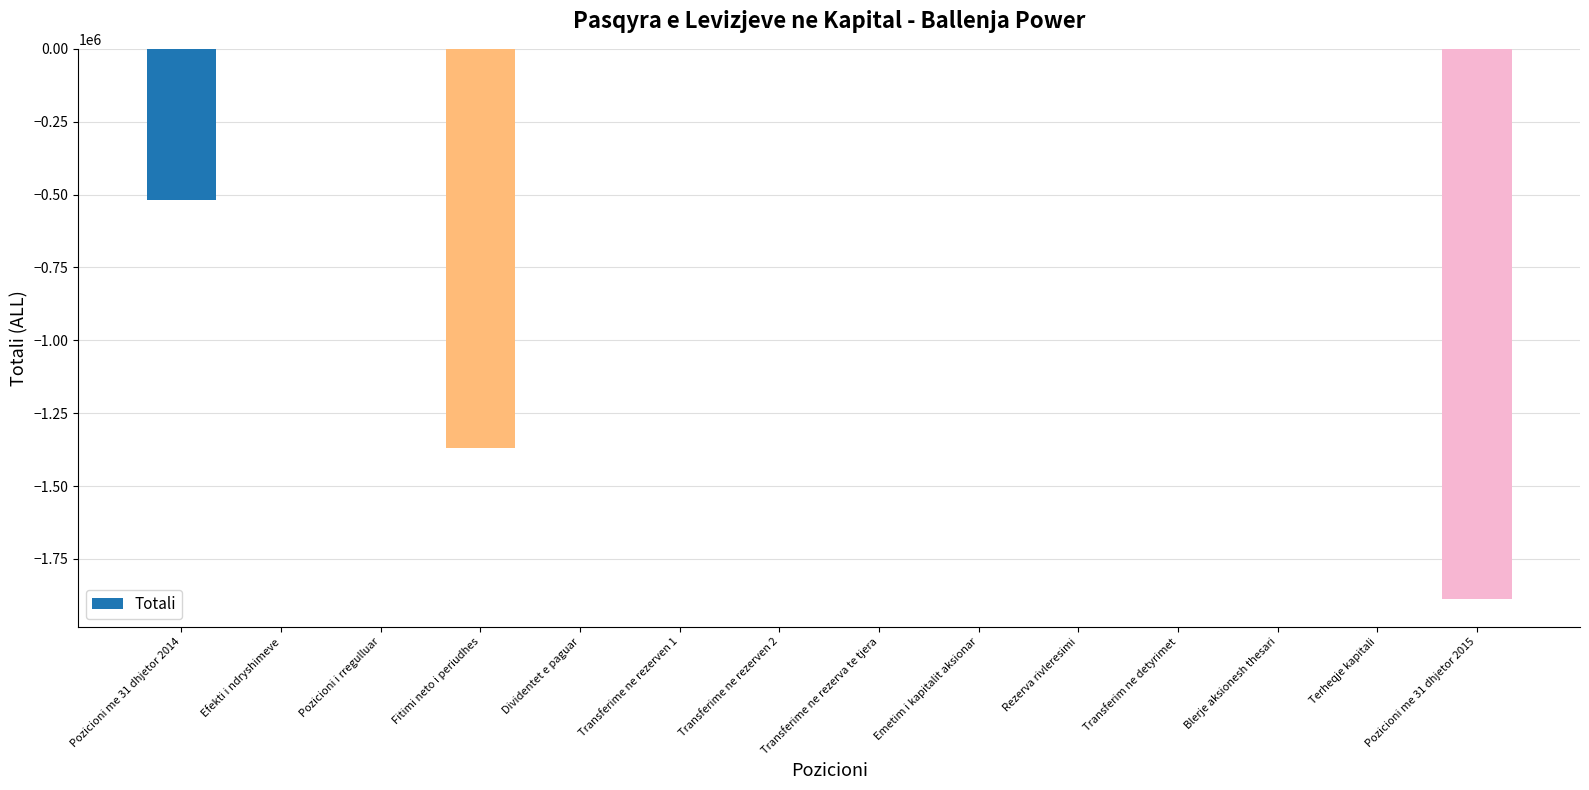

What is the change in value from Pozicioni me 31 dhjetor 2014 to Fitimi neto i periudhes?

-853995